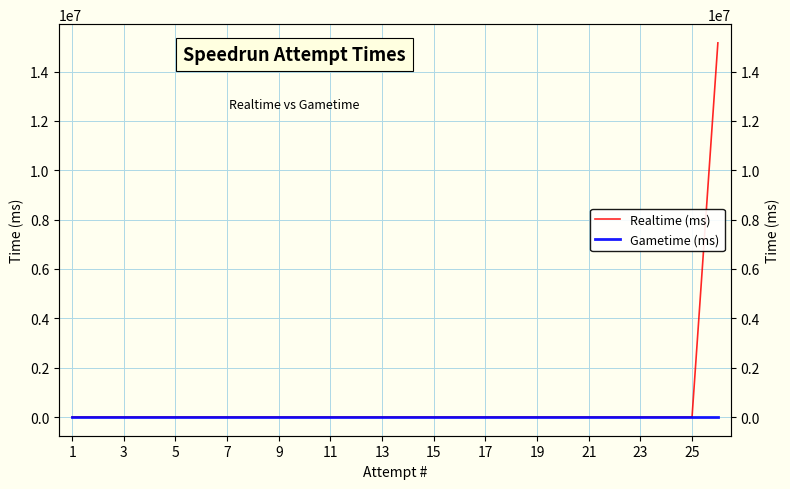

What is the maximum value for Realtime (ms)?

15163128